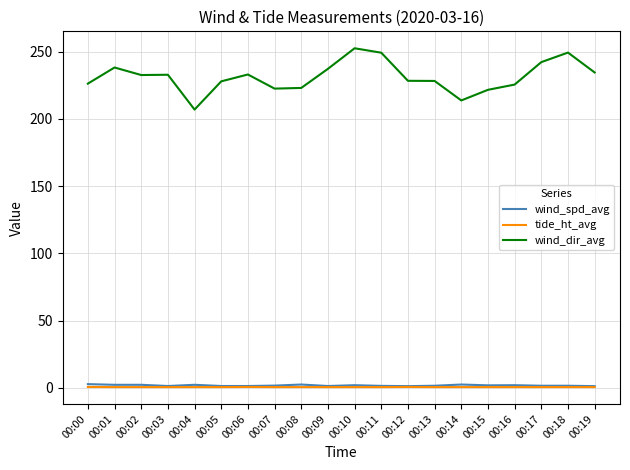

The wind_dir_avg series shows 302.1 at 00:14. True or false?

False